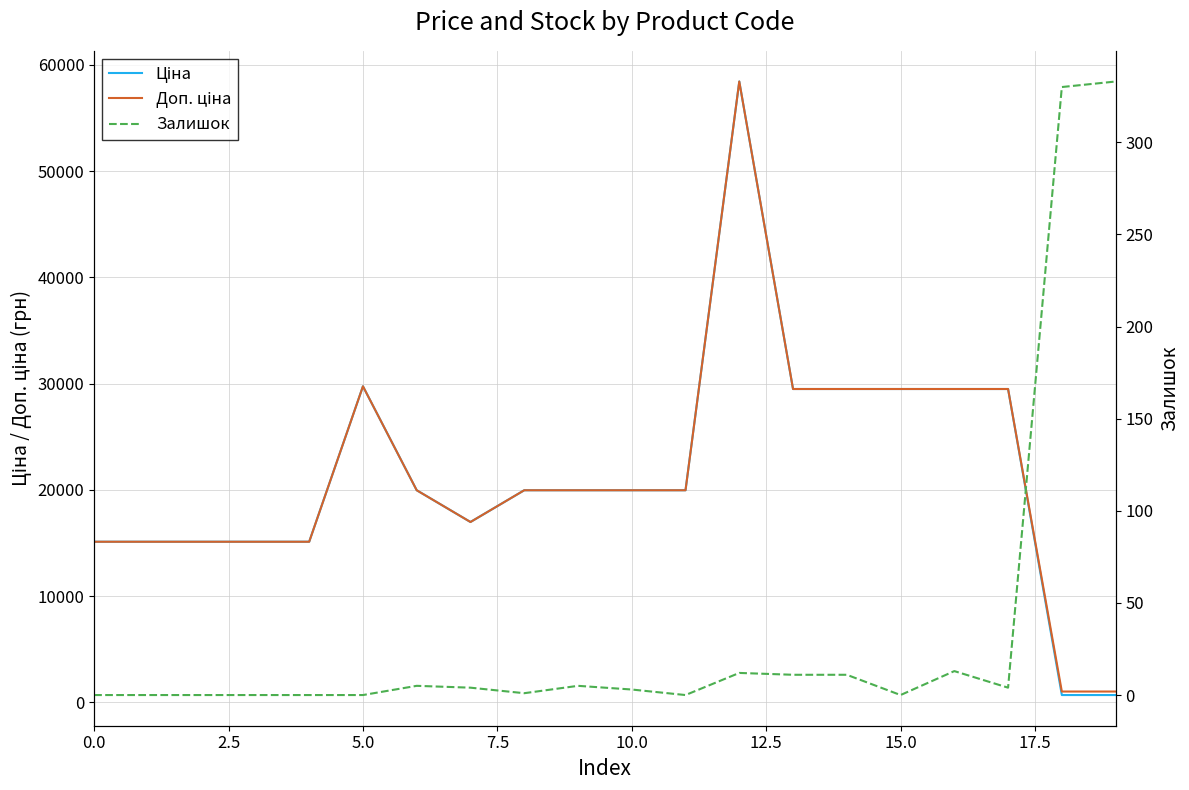

At 16, list the series in order from smallest to largest.

Залишок, Ціна, Доп. ціна